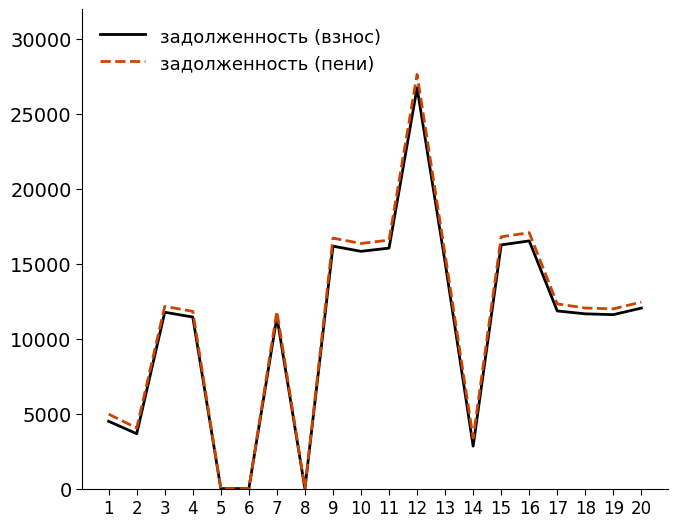

What is the total value across all series at 14?

6213.8